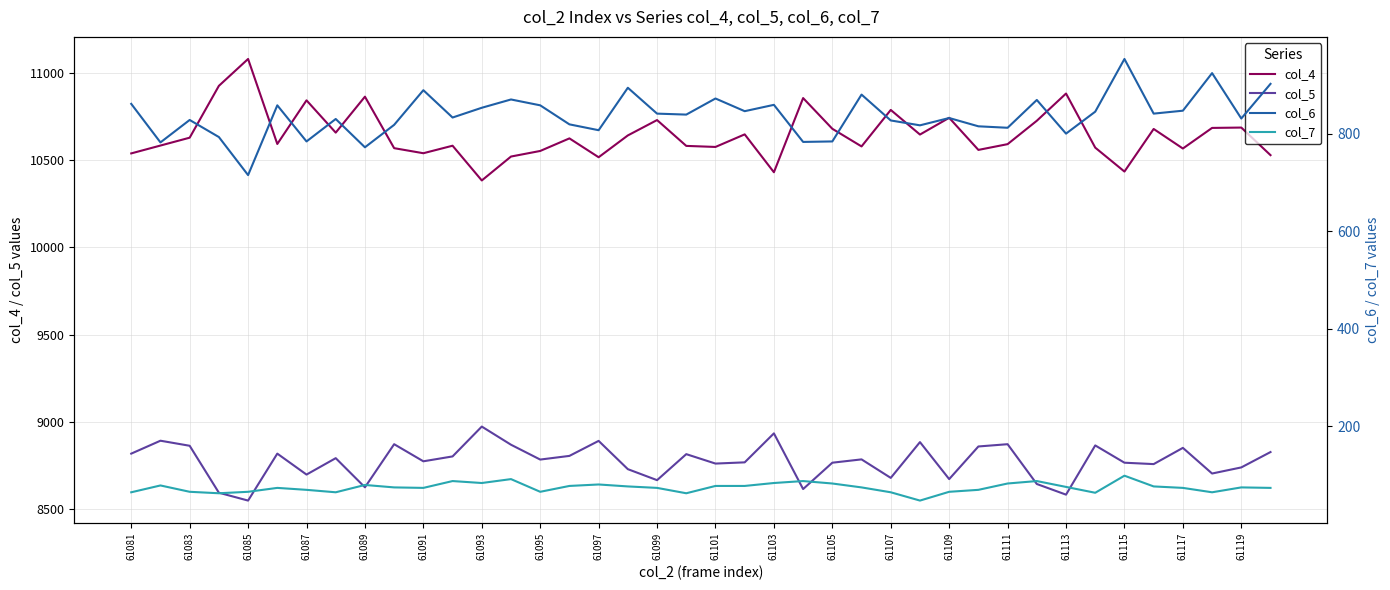

What is the lowest value of the col_5 series?

8549